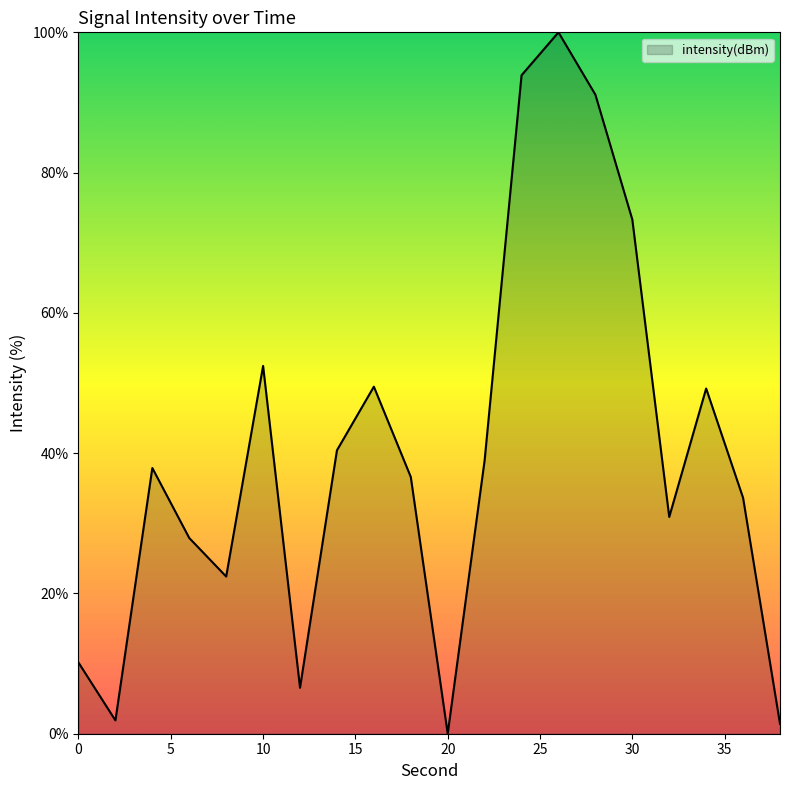

What is the difference between the maximum and minimum values?

100.0